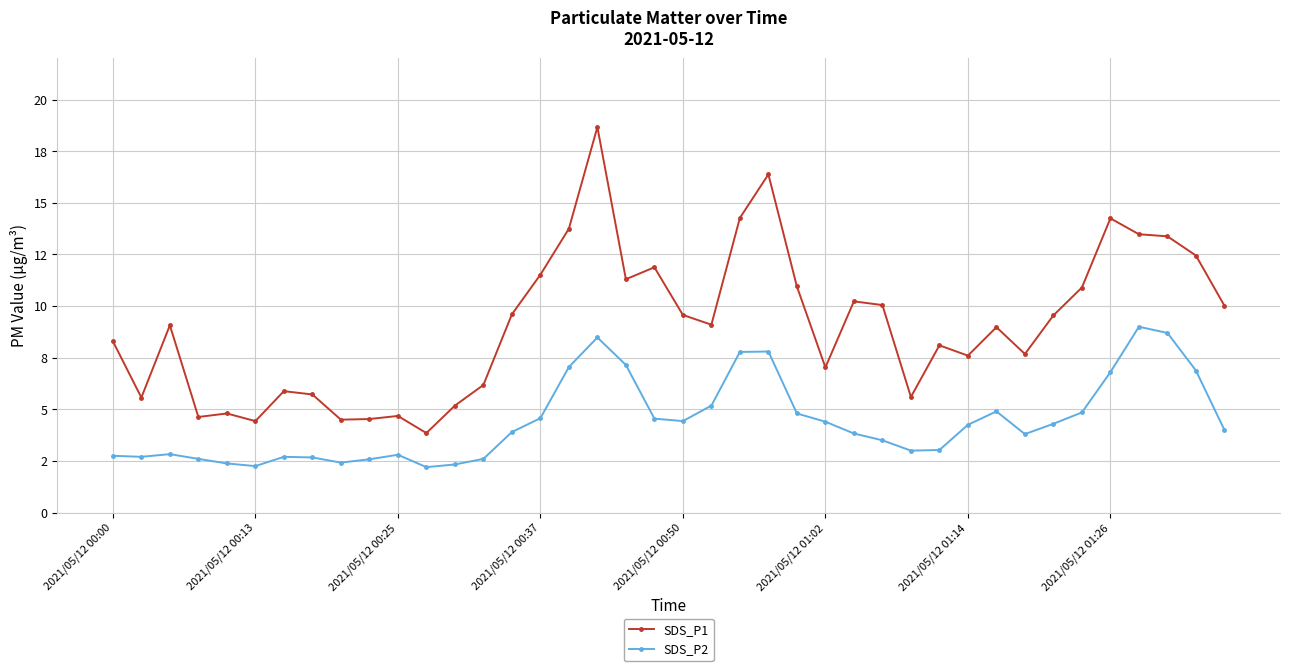

What are all the series names shown in the legend?

SDS_P1, SDS_P2